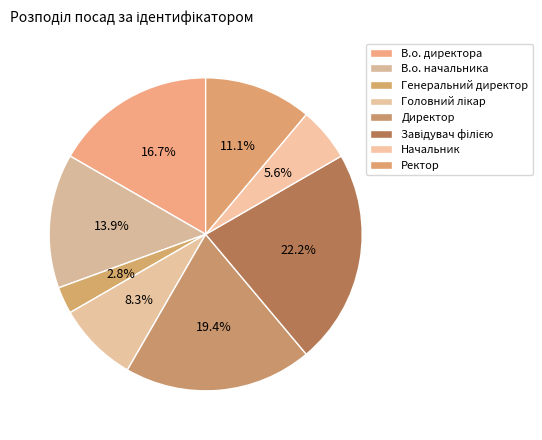

To the nearest percent, what percentage of the pie is Ректор?

11%